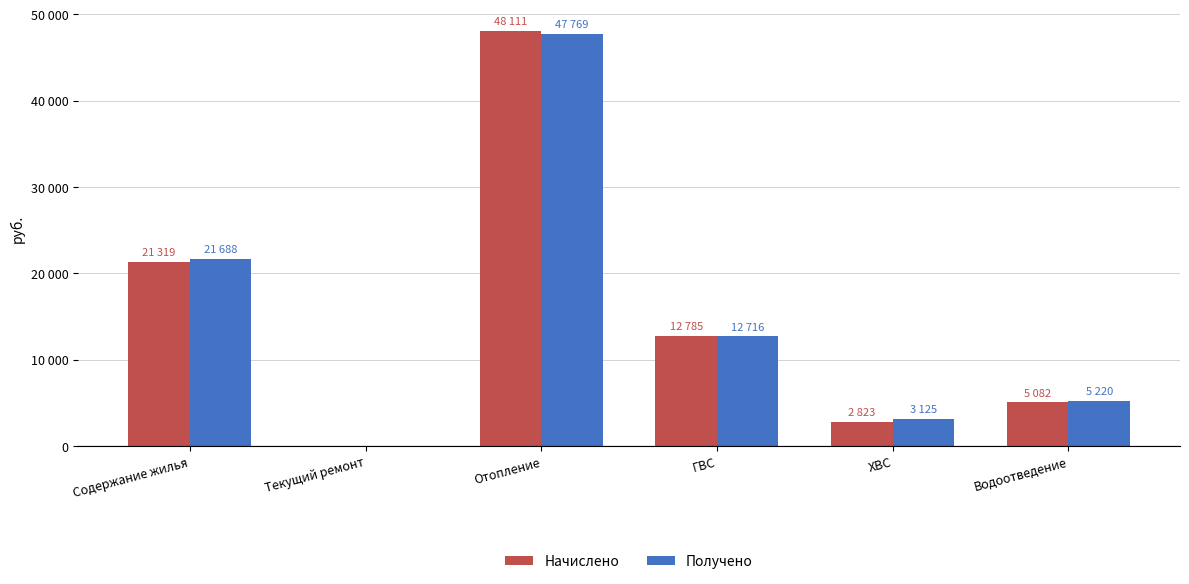

Reading right to left, transcribe all the data shown in this chart.

Начислено: Водоотведение=5082.3	ХВС=2823.9	ГВС=12785.0	Отопление=48111.7	Текущий ремонт=0.0	Содержание жилья=21319.6
Получено: Водоотведение=5220.6	ХВС=3125.4	ГВС=12716.1	Отопление=47769.8	Текущий ремонт=0.0	Содержание жилья=21688.0